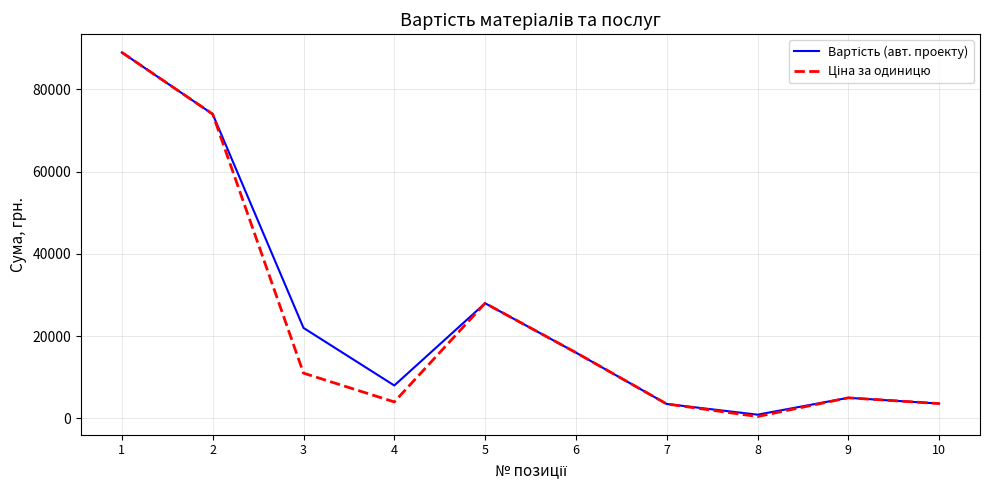

What is the difference between the Вартість (авт. проекту) values at 9 and 7?

1500